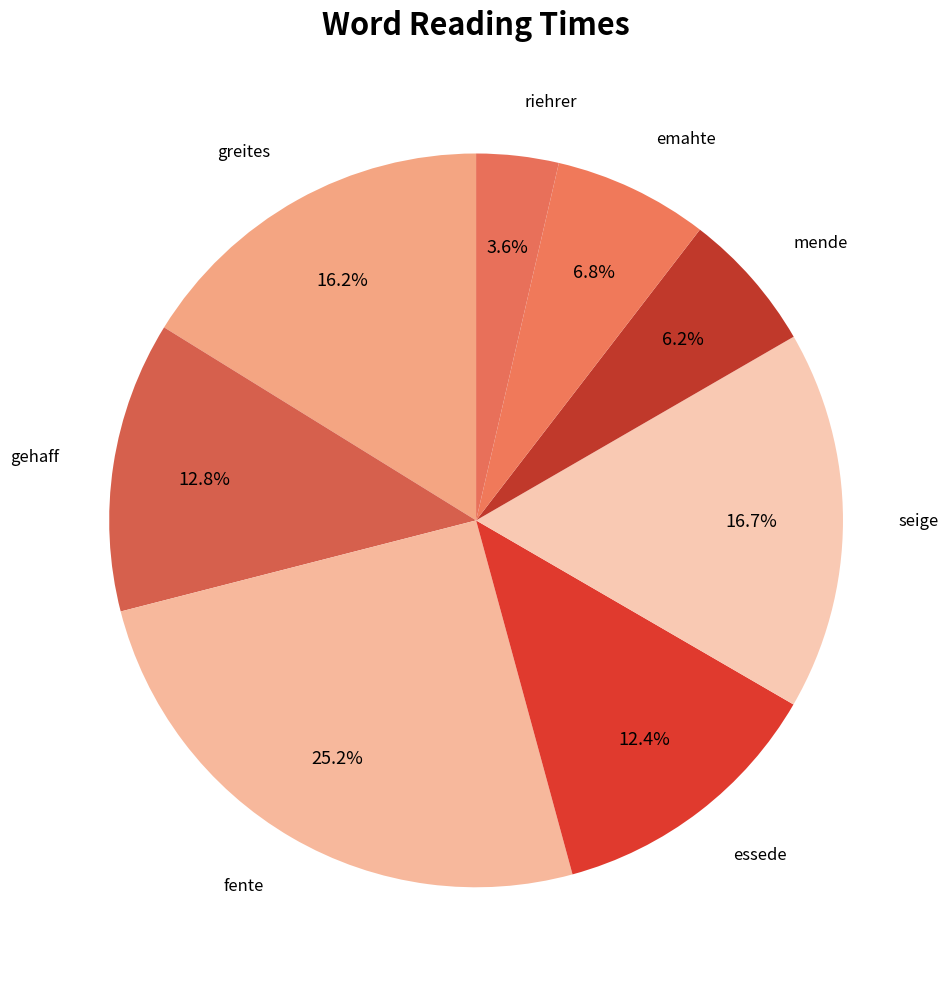

Is it true that essede is 25% of the pie?

False